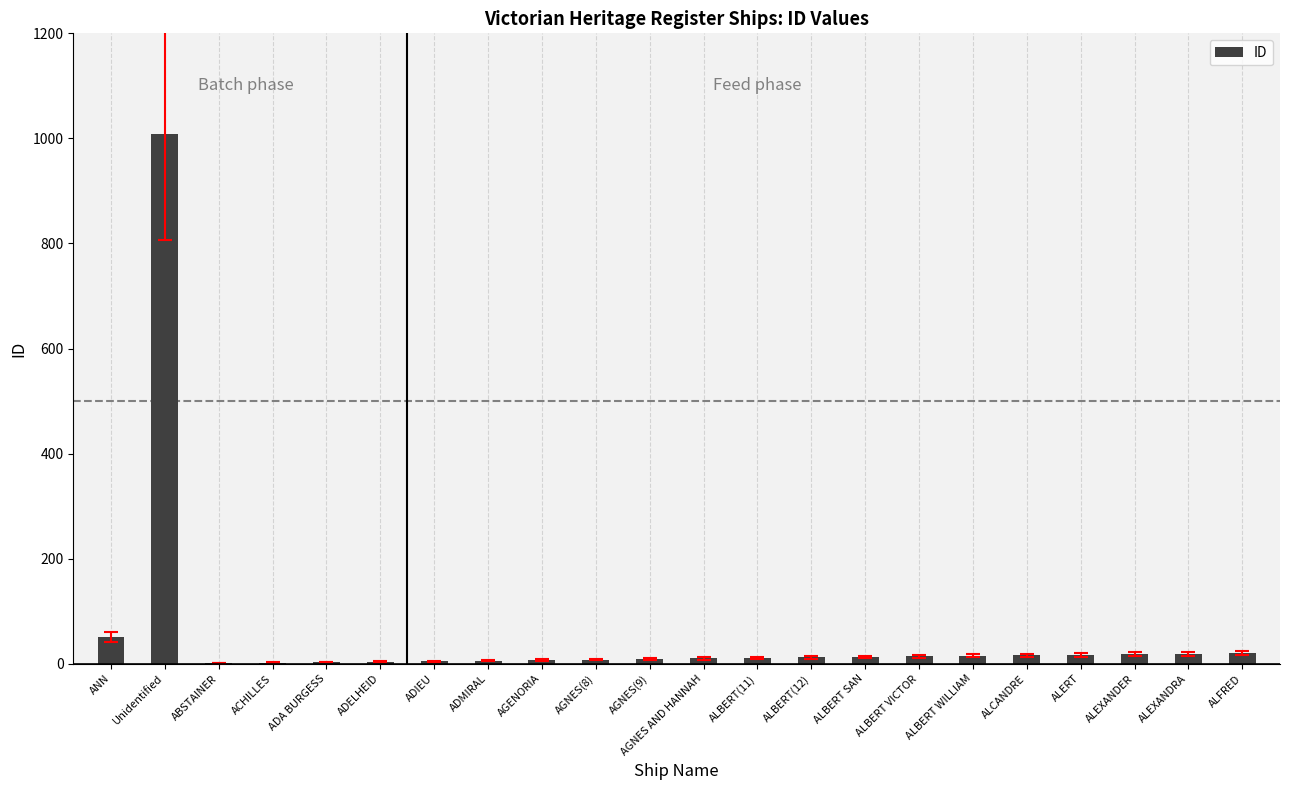

What is the sum of all values?

1270